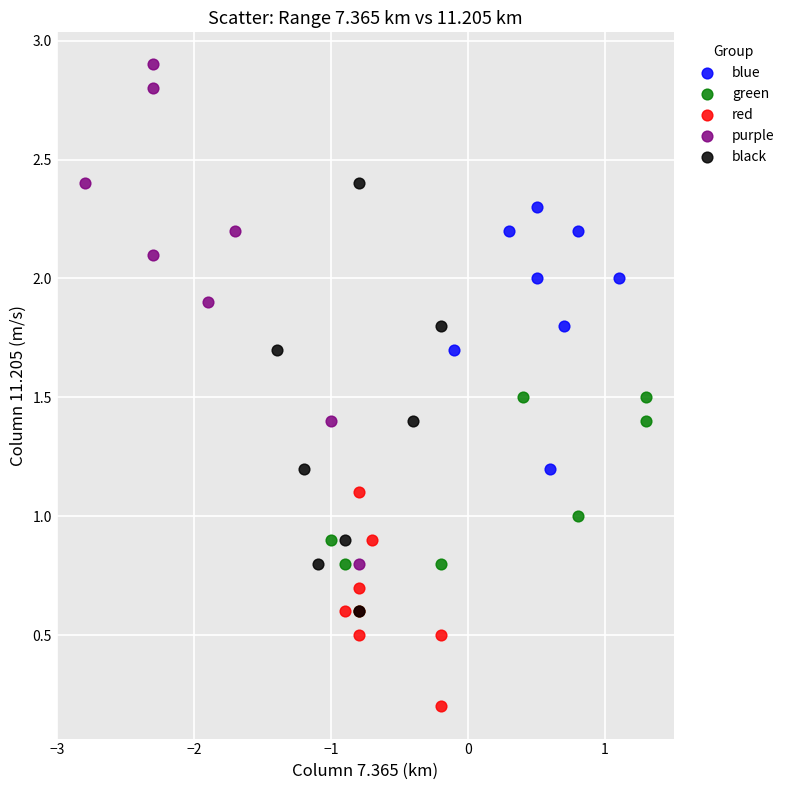

Which series contains the lowest Y value?

red